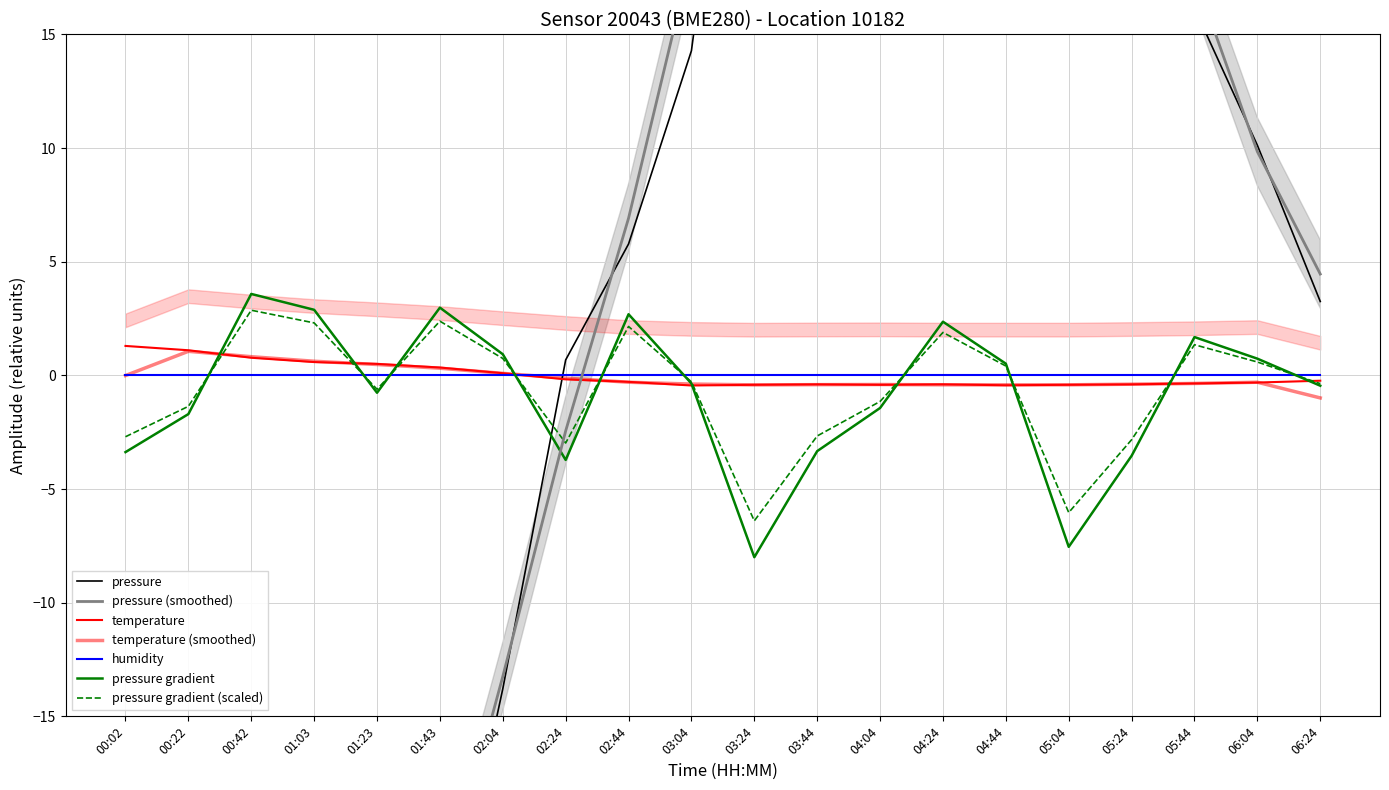

What is the difference between the highest and lowest values at 00:42?

49.7